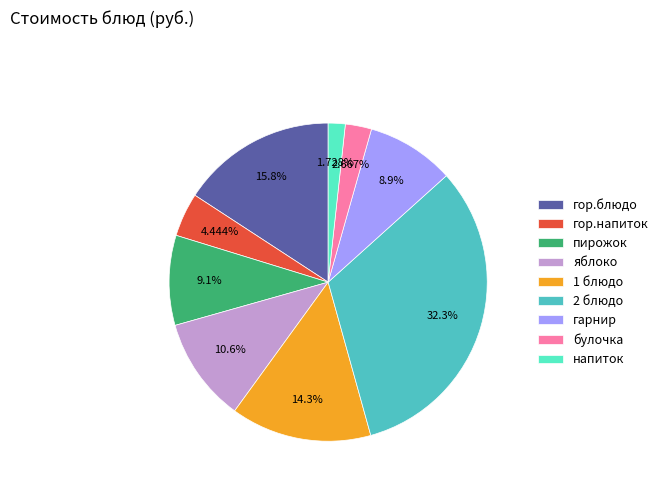

What is the ratio of the value at гор.блюдо to the value at 1 блюдо?

1.1